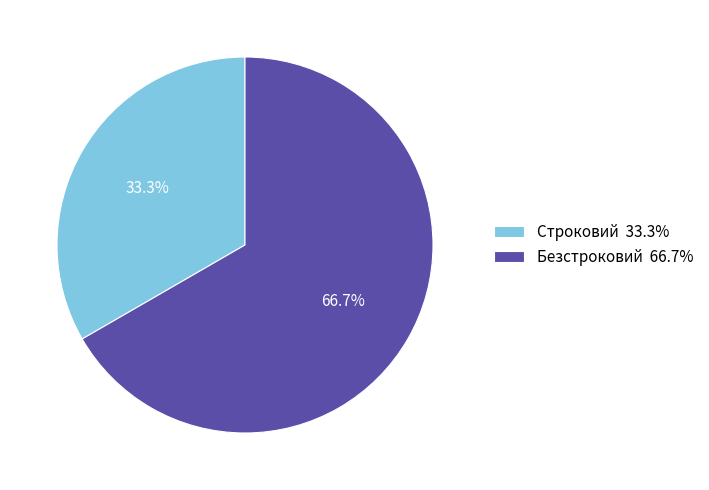

What percentage is the Безстроковий slice, to the nearest percent?

67%